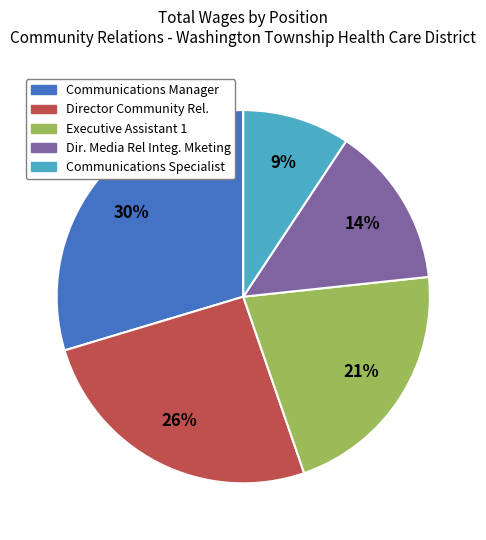

To the nearest percent, what is the combined percentage of Dir. Media Rel Integ. Mketing and Director Community Rel.?

40%